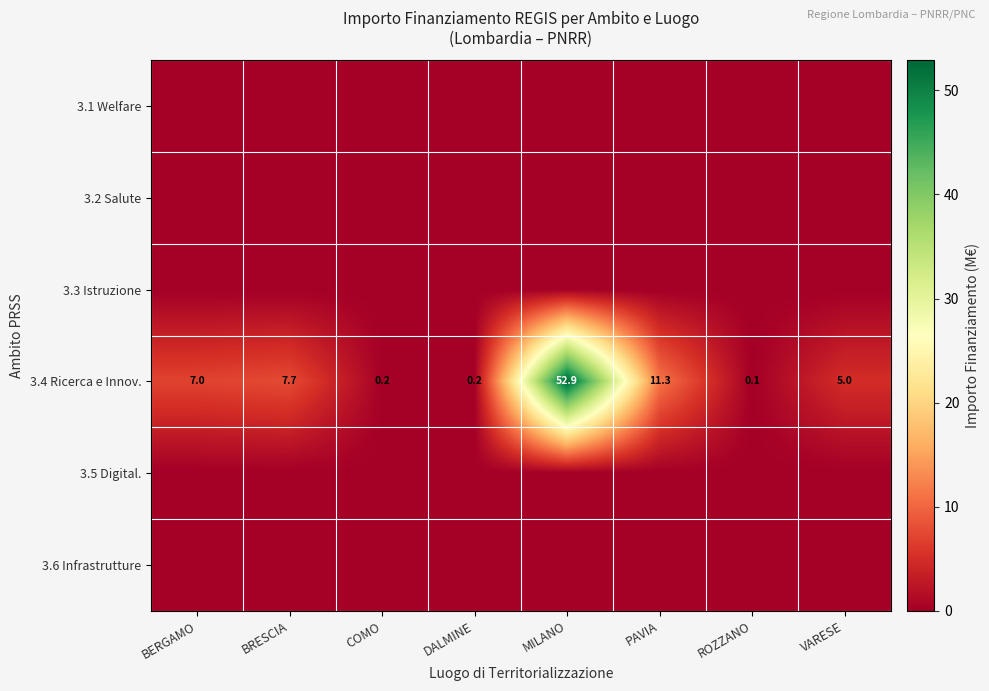

Rank the categories by 3.3 Istruzione value from lowest to highest.

BERGAMO, BRESCIA, COMO, DALMINE, MILANO, PAVIA, ROZZANO, VARESE